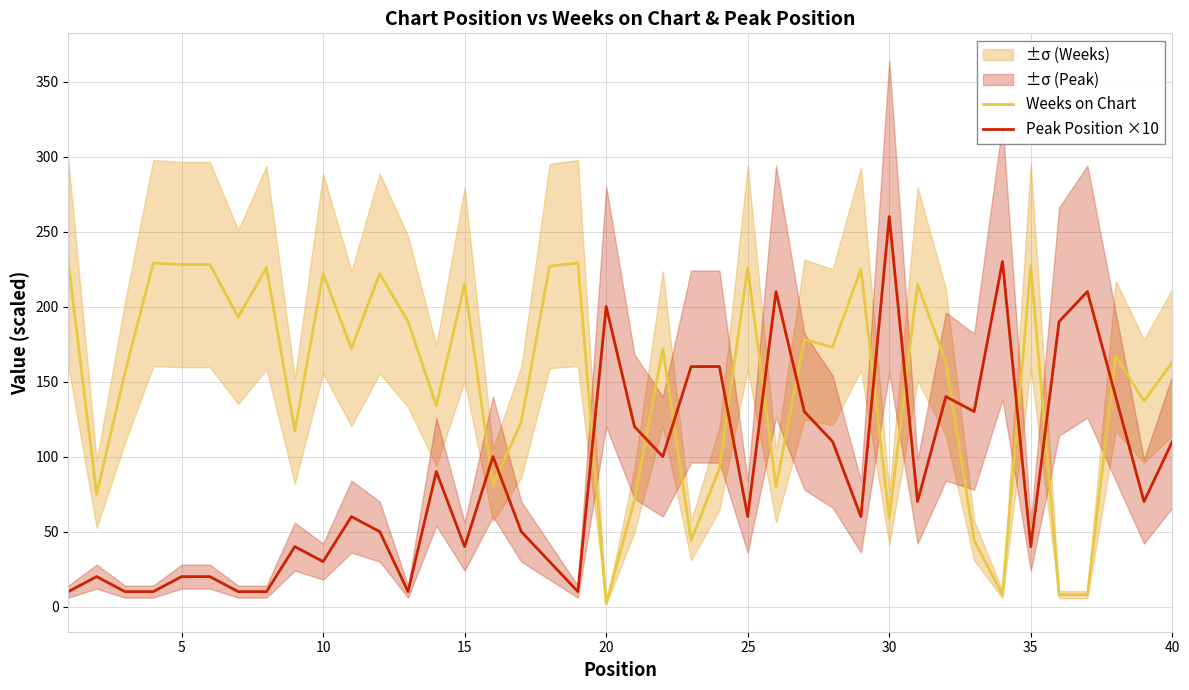

Does the chart display data point markers on the line(s)?

No